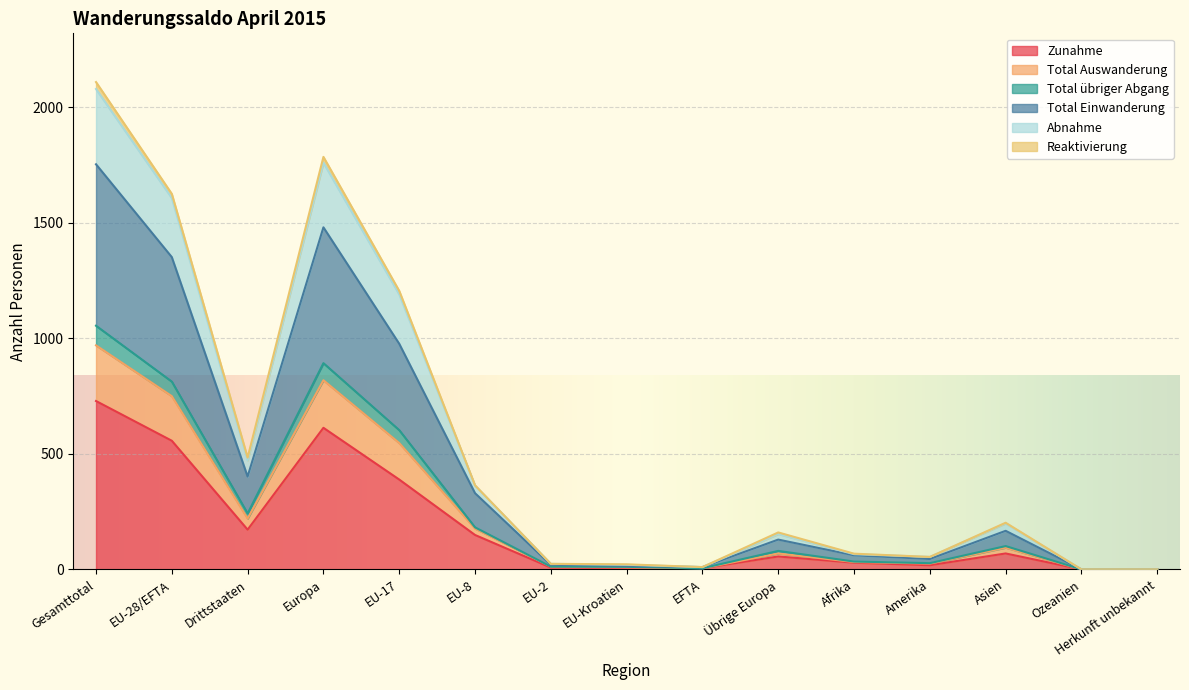

At which label does Zunahme reach its peak?

Gesamttotal